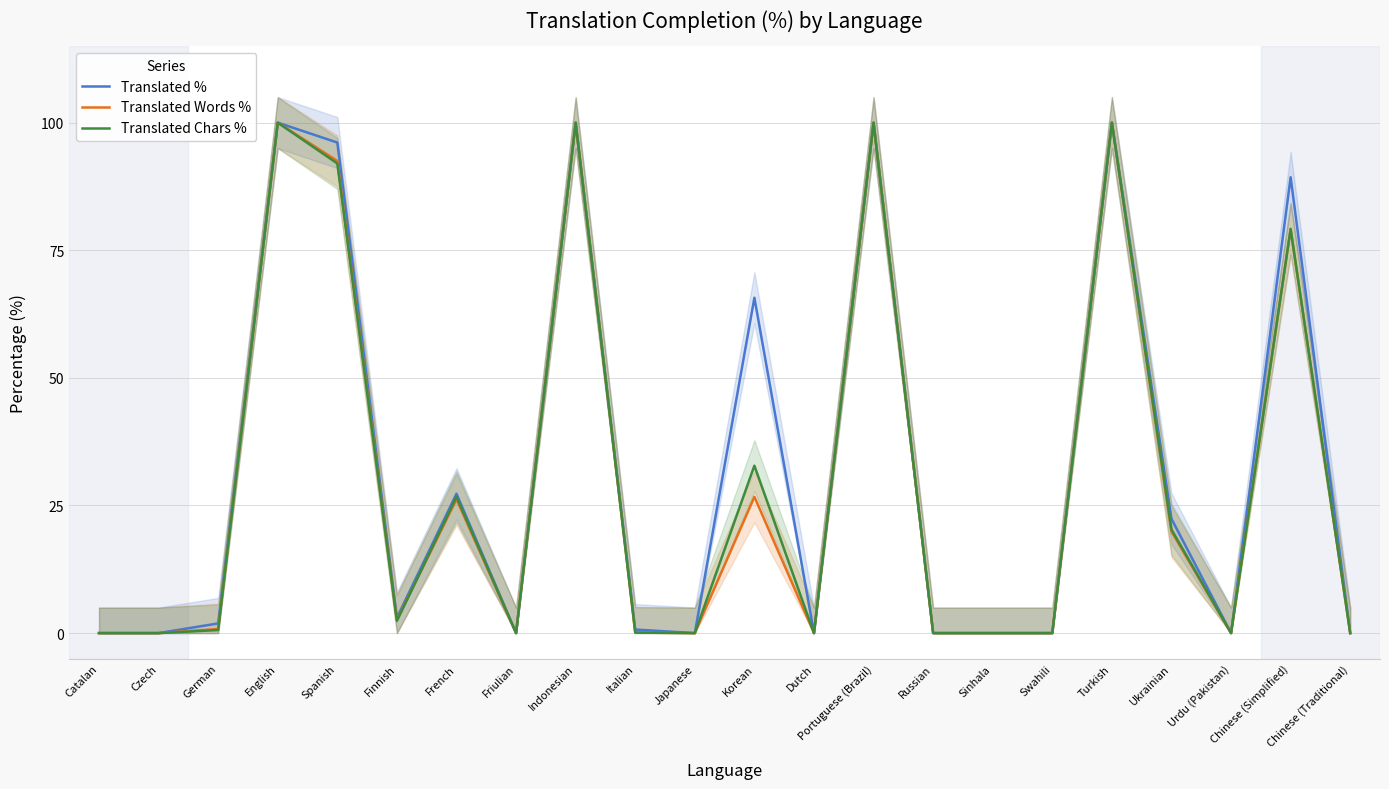

In Translated %, how many points are lower than both neighbors (excluding endpoints)?

5